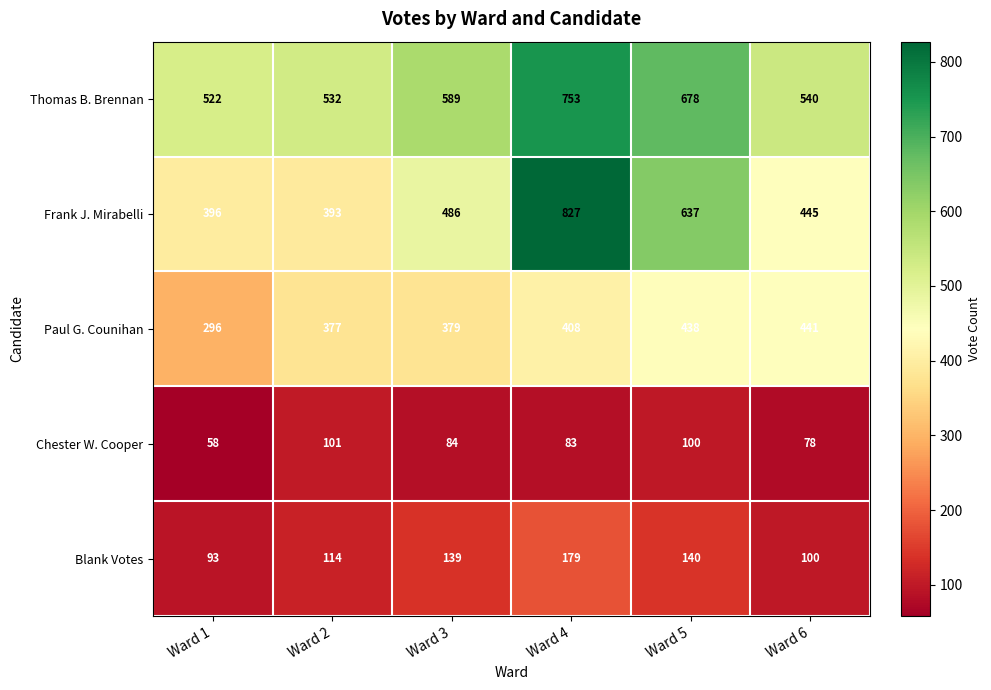

Reading left to right, list all the values displayed in this chart.

Thomas B. Brennan: 522	532	589	753	678	540
Frank J. Mirabelli: 396	393	486	827	637	445
Paul G. Counihan: 296	377	379	408	438	441
Chester W. Cooper: 58	101	84	83	100	78
Blank Votes: 93	114	139	179	140	100